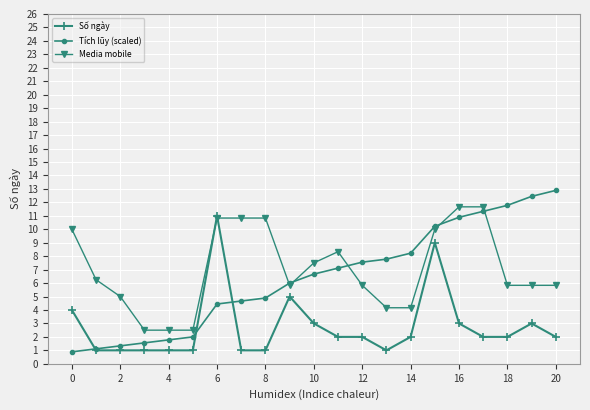

What is the value of the Tích lũy (scaled) point at the 5th from the left?

1.8